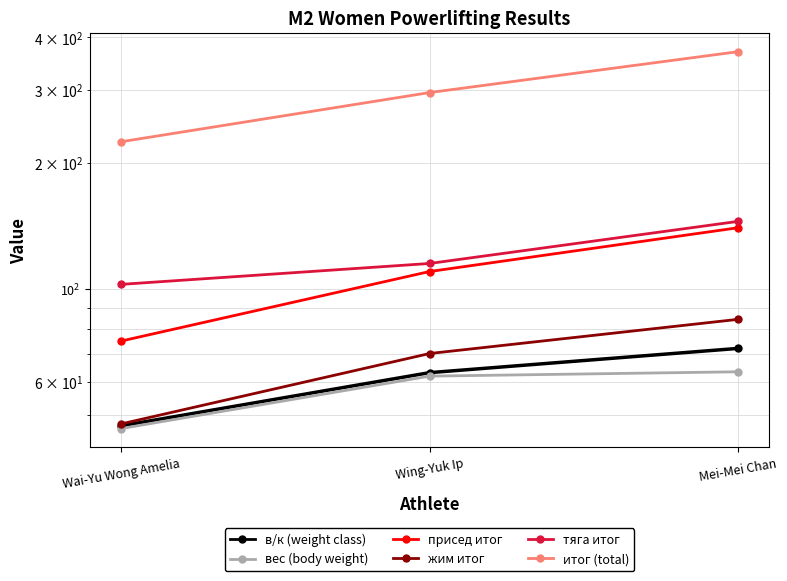

What is the label of the 3rd point from the right?

Wai-Yu Wong Amelia